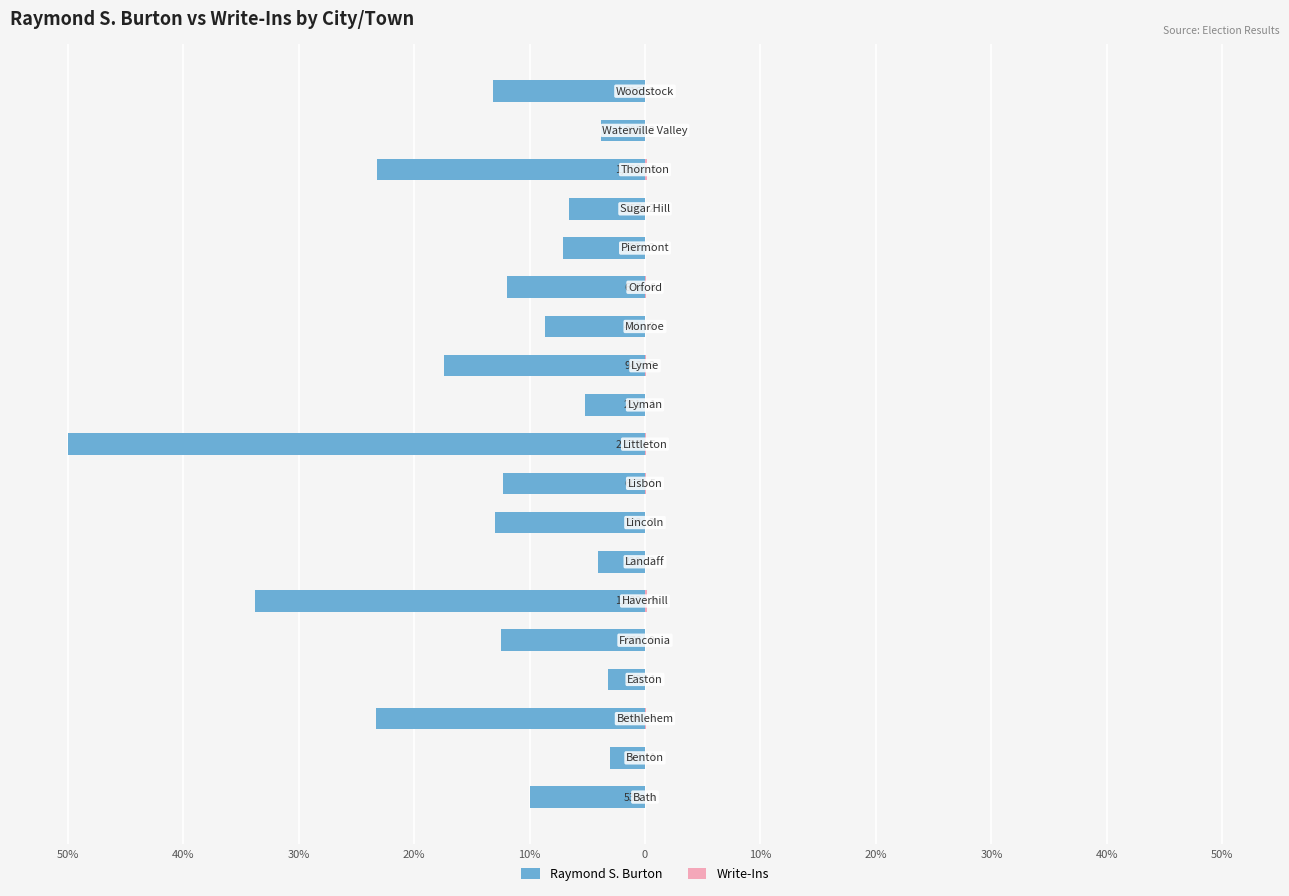

Which series has the widest spread of values?

Raymond S. Burton